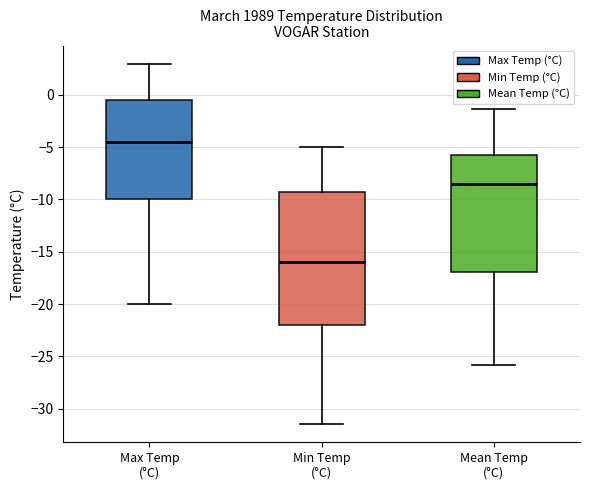

Where does the median line of the box for Mean Temp (°C) sit on the y-axis? The values are not printed on the chart, so give them approximately, as read against the axis.

-8.5